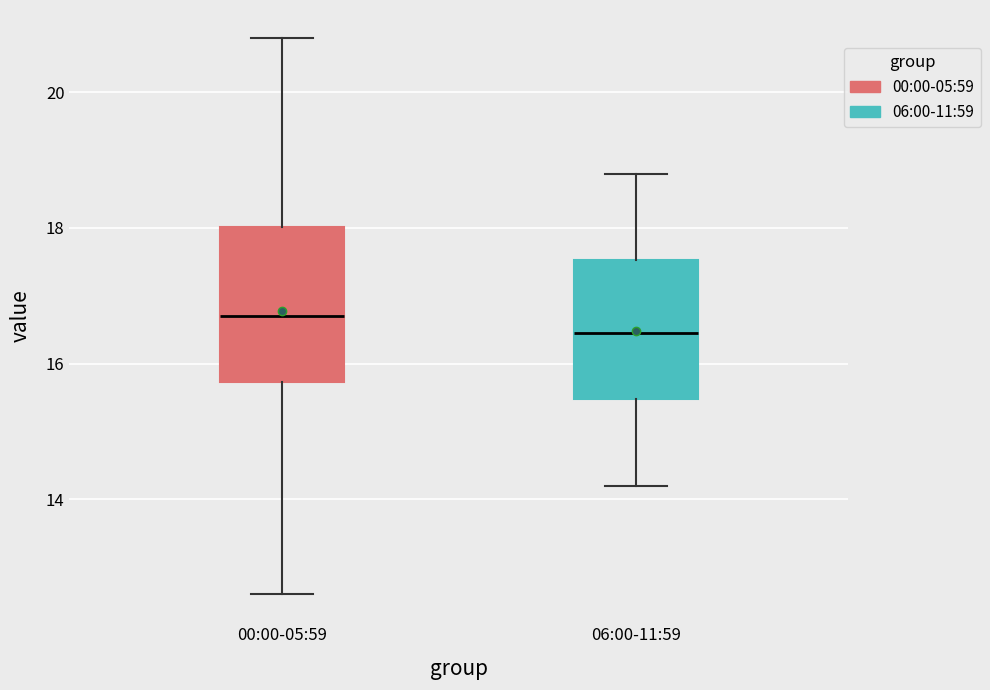

Where is the lower edge of the box for 06:00-11:59 on the y-axis? The values are not printed on the chart, so give them approximately, as read against the axis.

15.4